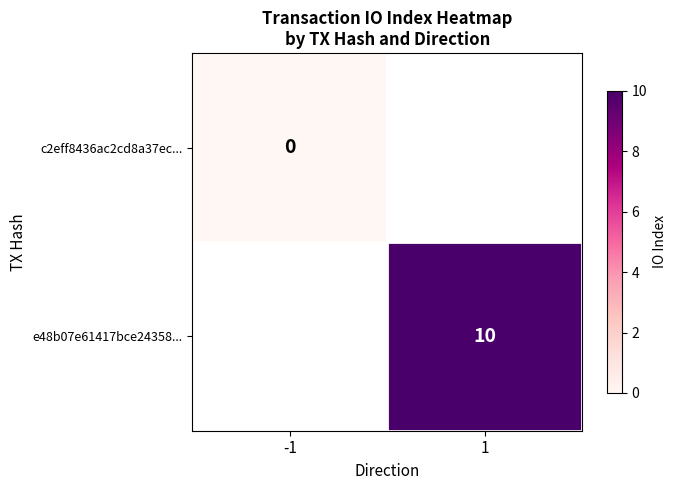

At how many categories does at least one series exceed 8?

1